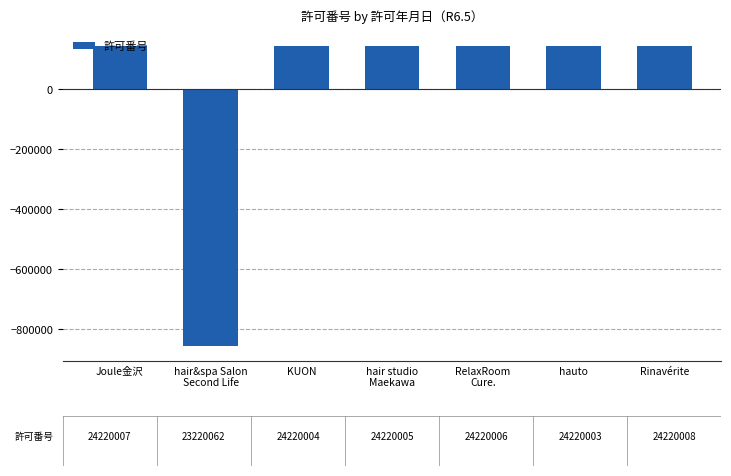

How many categories are shown in the chart?

7